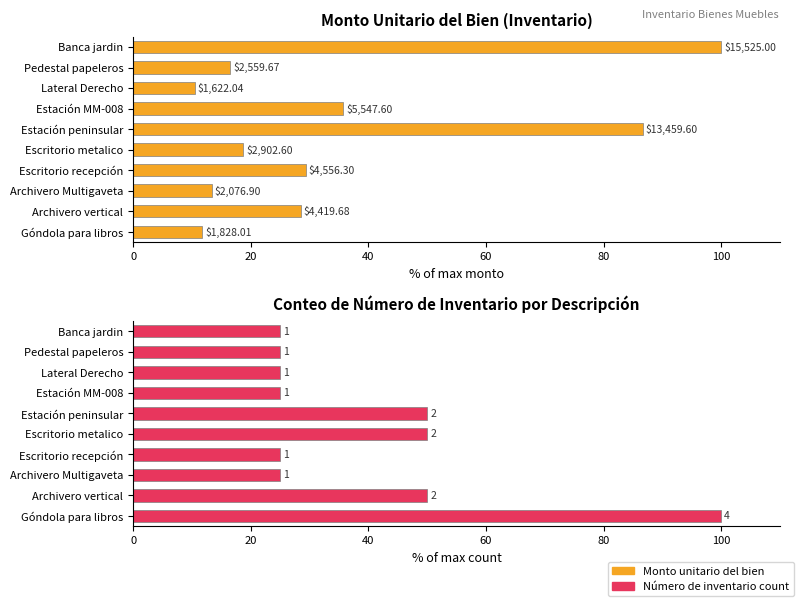

What is the smallest value displayed?

10.4